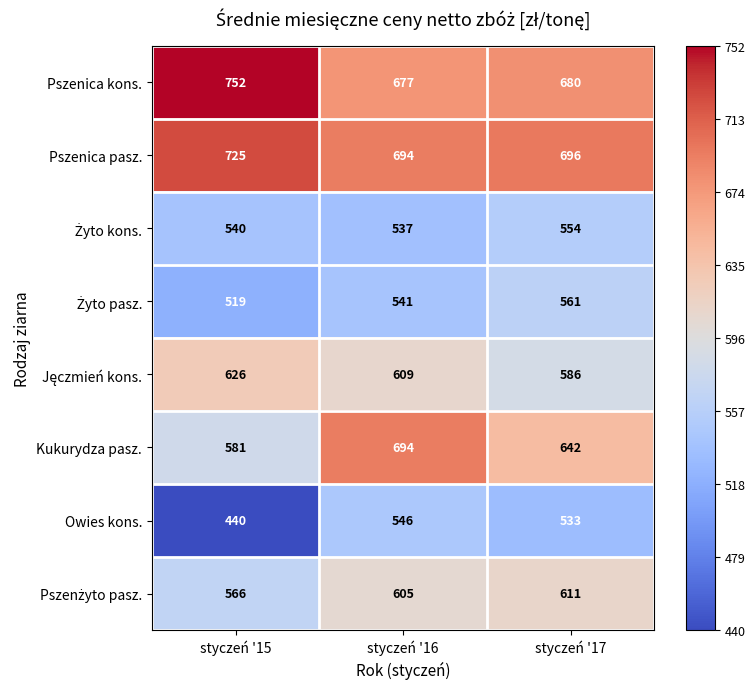

What is the spread (max minus min) of values at styczeń '17?

163